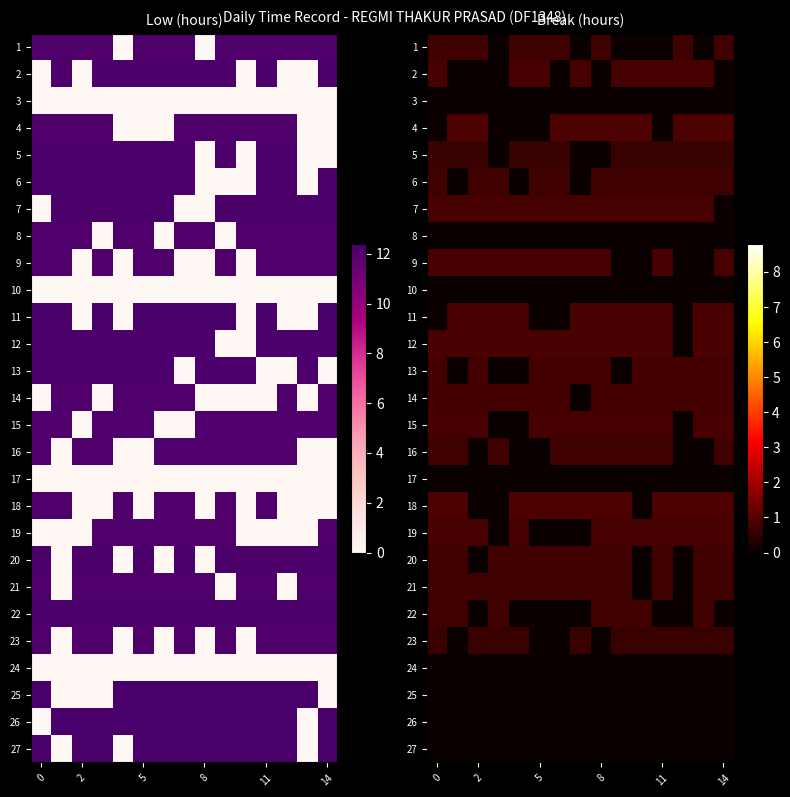

Count the 12 values in the range 0 to 1.

15